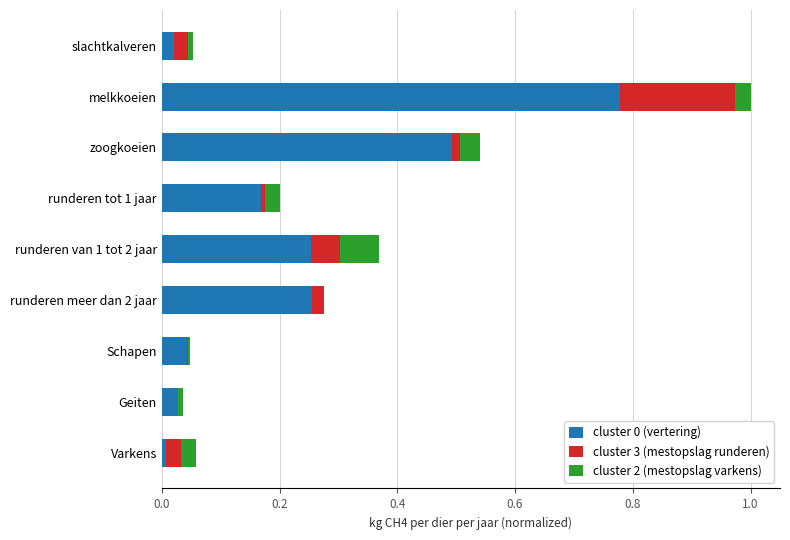

The cluster 0 (vertering) series shows 0.0 at Schapen. True or false?

True